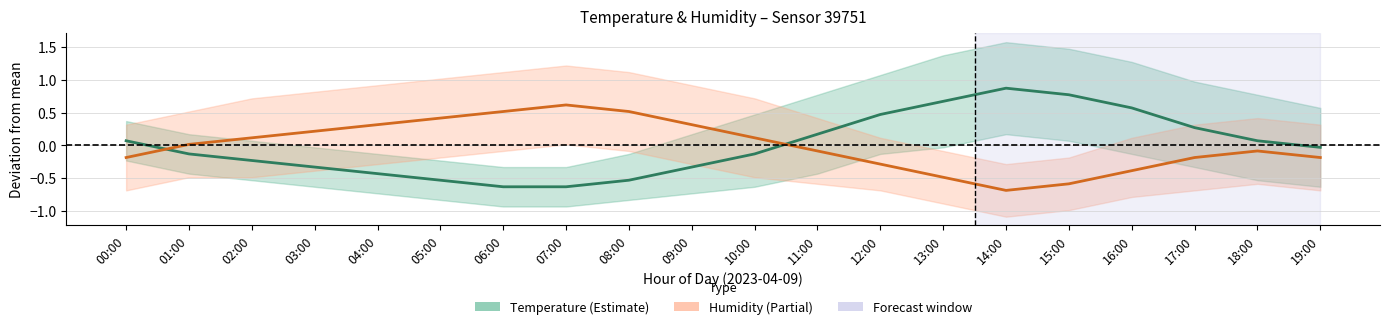

Which series has the largest total across all categories?

Humidity